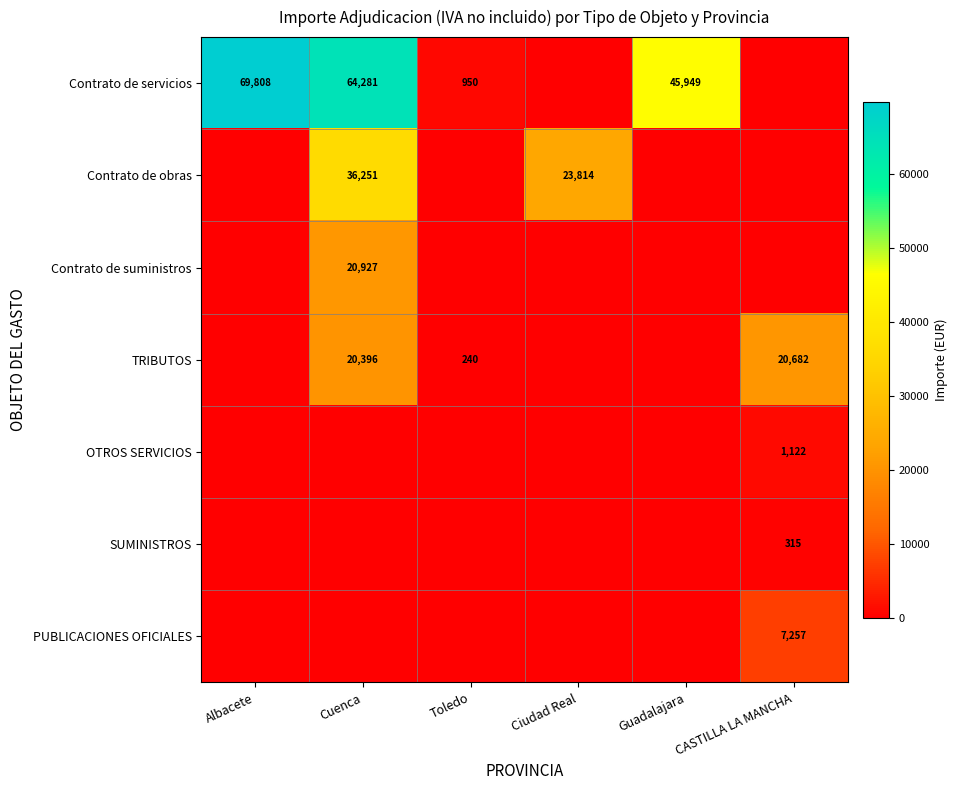

The TRIBUTOS series shows 20396 at Cuenca. True or false?

True